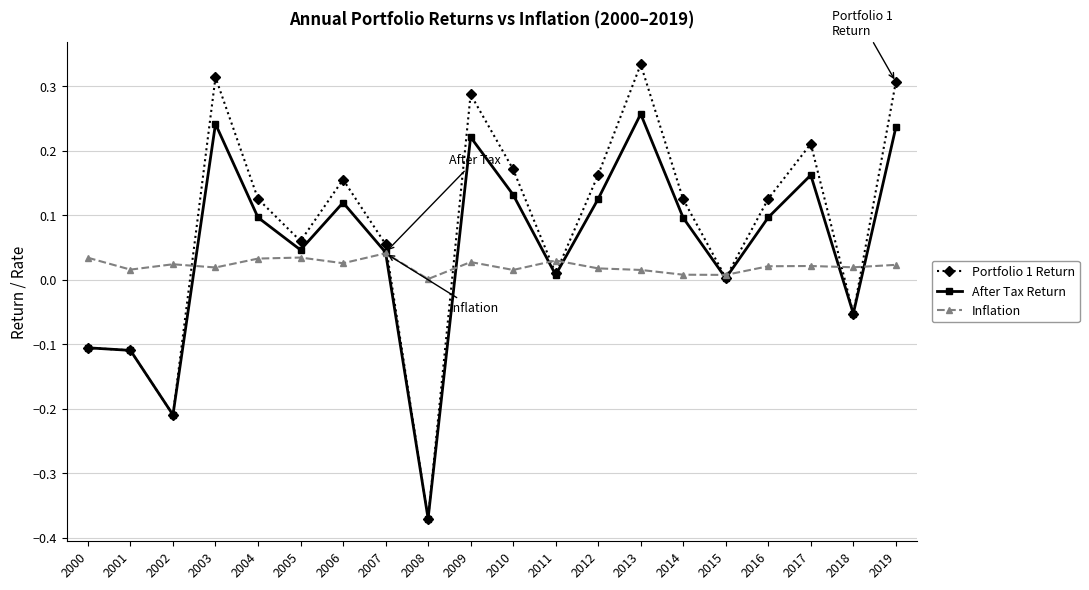

At which label does Inflation reach its peak?

2007